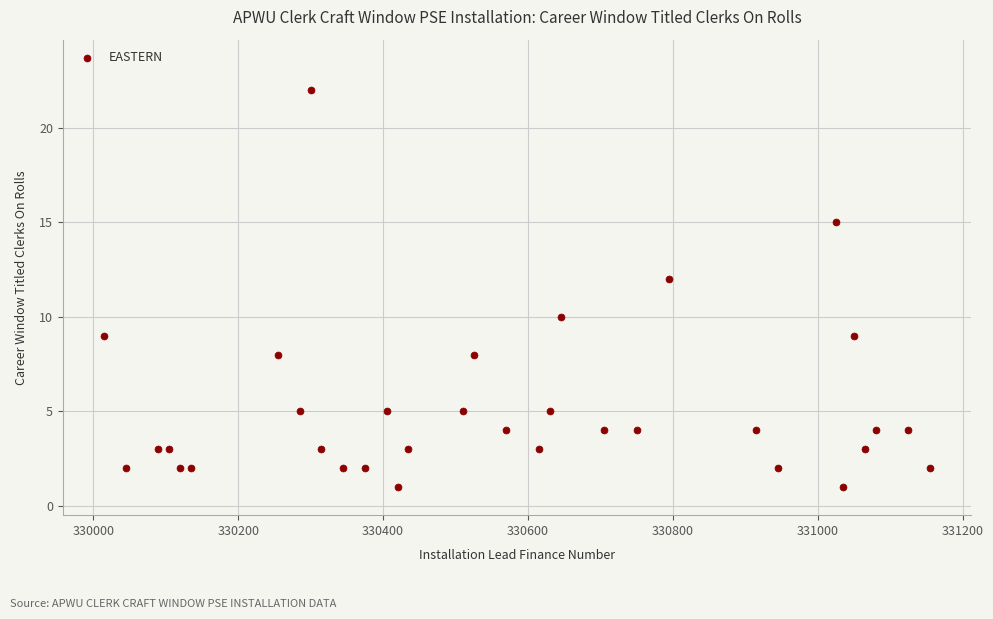

What is the range of X values (max minus min)?

1140